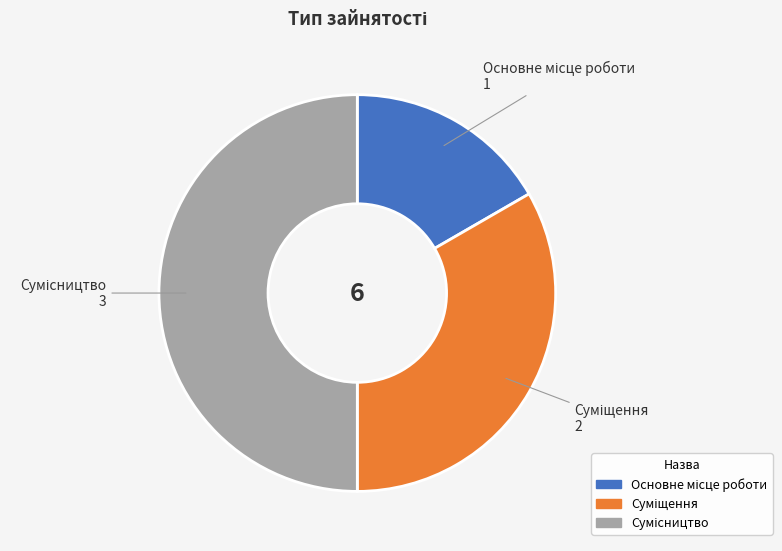

What is the change in value from Основне місце роботи to Суміщення?

+1